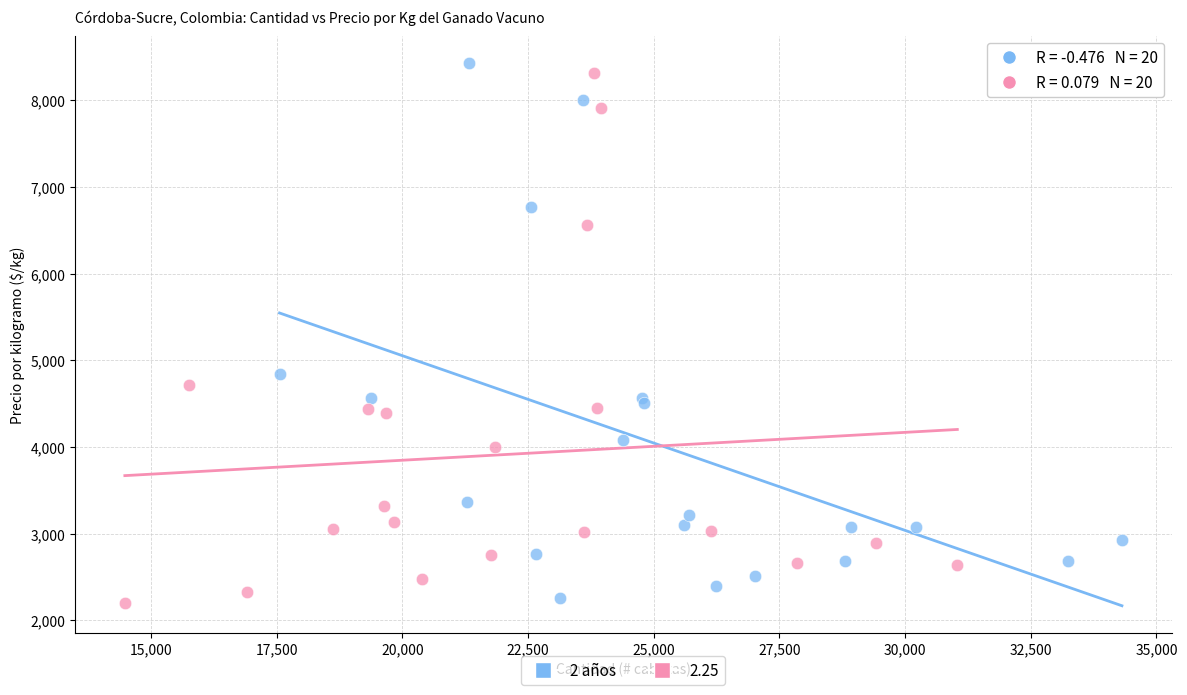

Which series has the largest Y range (max minus min)?

2 años